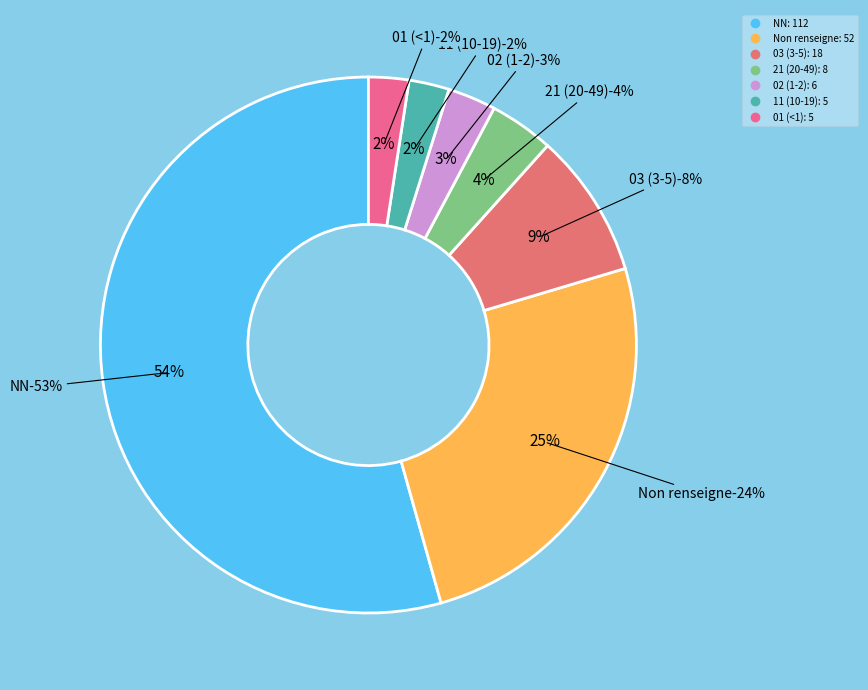

Count the number of slices in the pie.

9